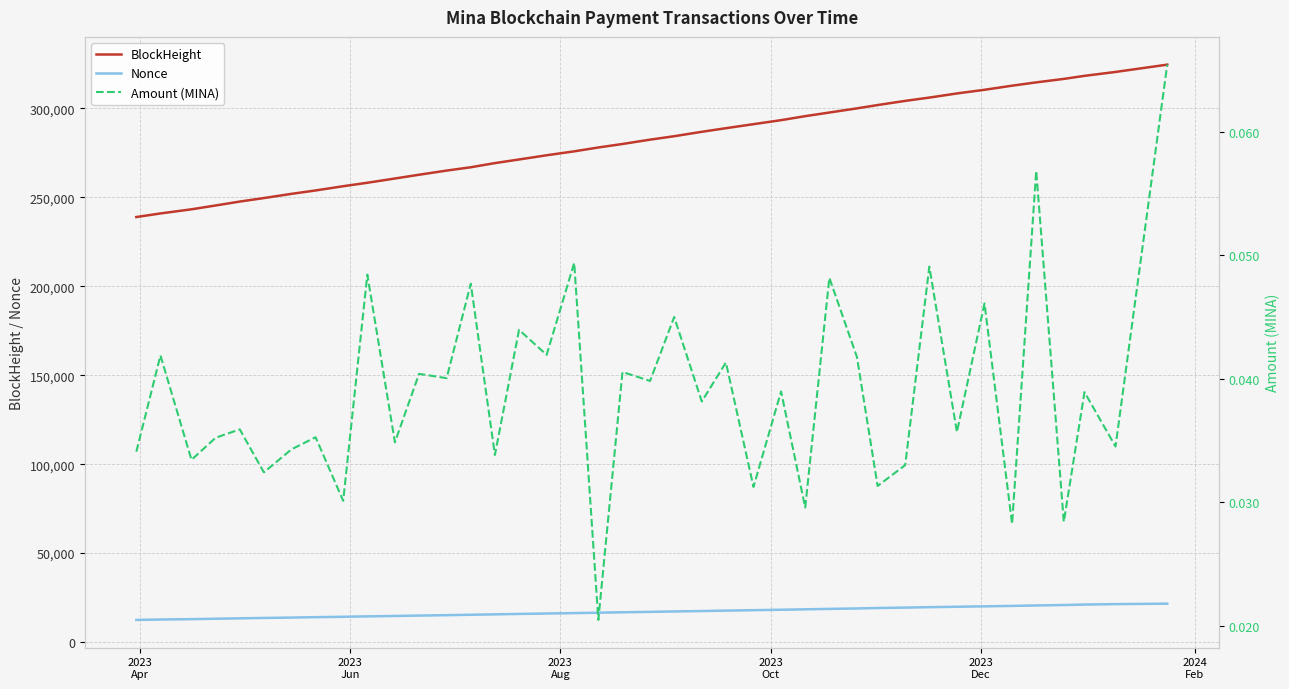

True or false: Amount (MINA) and Nonce intersect in this chart.

False